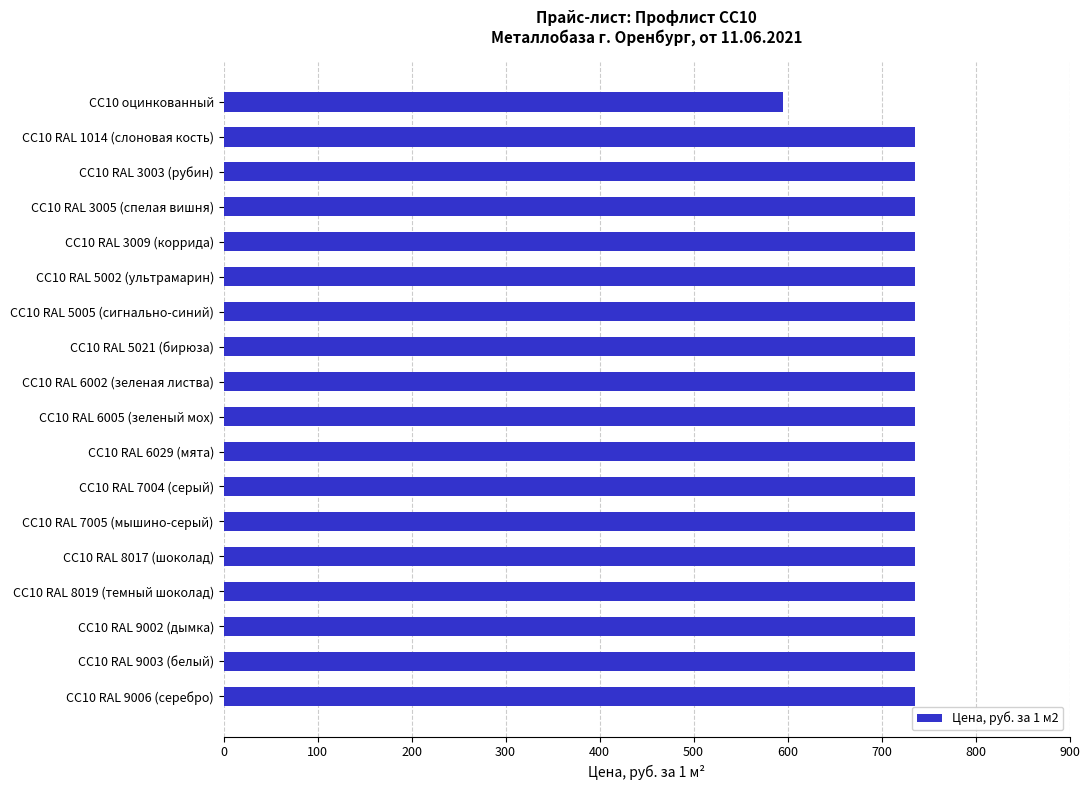

Is it true that the value at СС10 RAL 9006 (серебро) is 186?

False